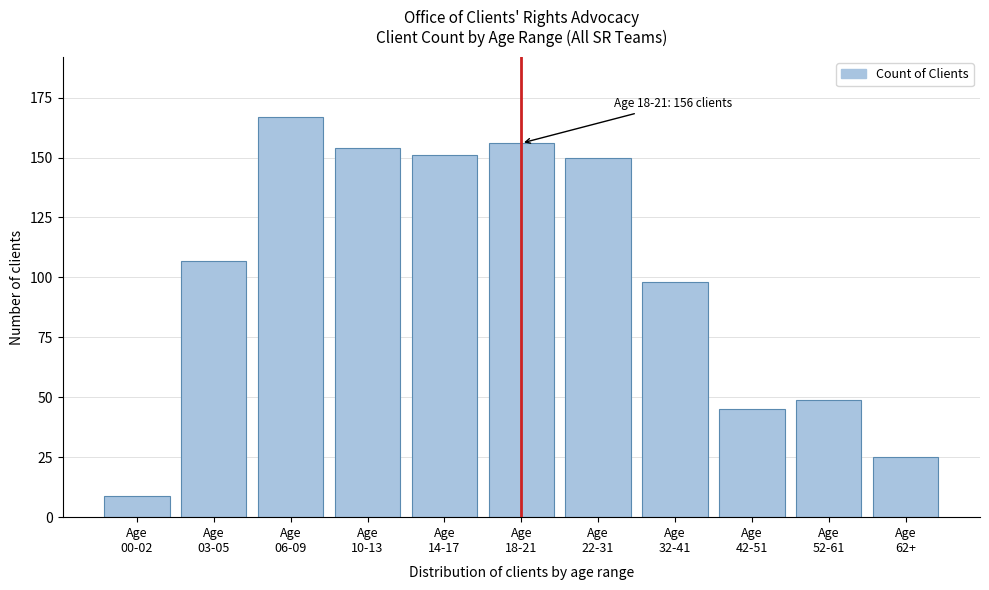

Reading left to right, extract all data points from this chart.

9	107	167	154	151	156	150	98	45	49	25